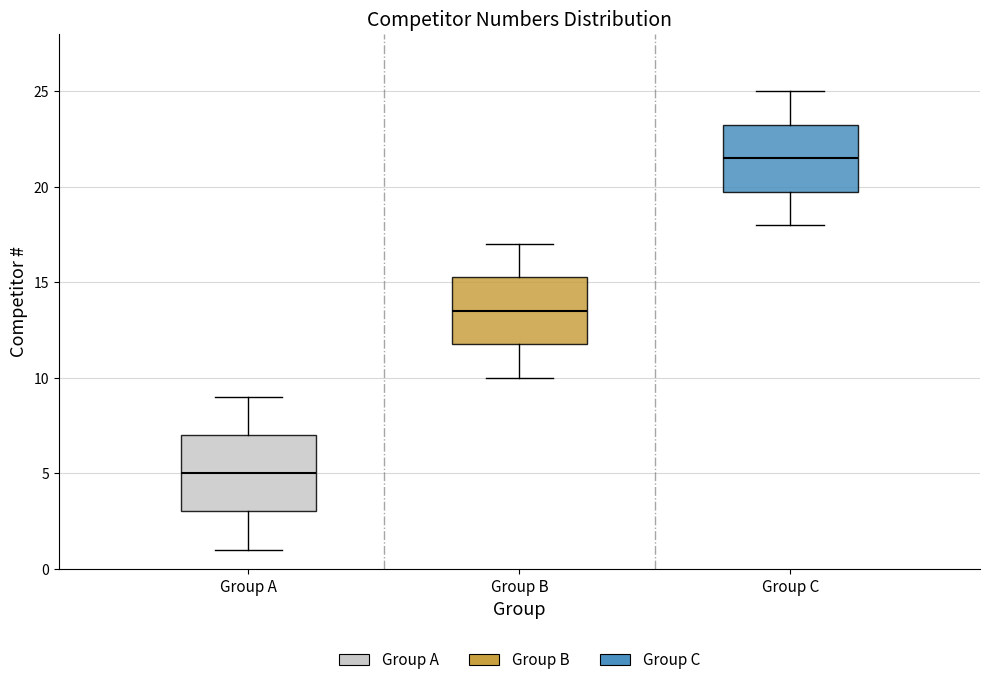

Reading left to right, read every box against the y-axis: the position of its median line, the range the box covers, and the ends of its whiskers. The values are not printed on the chart, so give them approximately, as read against the axis.

Group A: median 5.0, box 3.0 to 7.0, whiskers 1.0 to 9.0
Group B: median 13.5, box 12.0 to 15.5, whiskers 10.0 to 17.0
Group C: median 21.5, box 20.0 to 23.5, whiskers 18.0 to 25.0